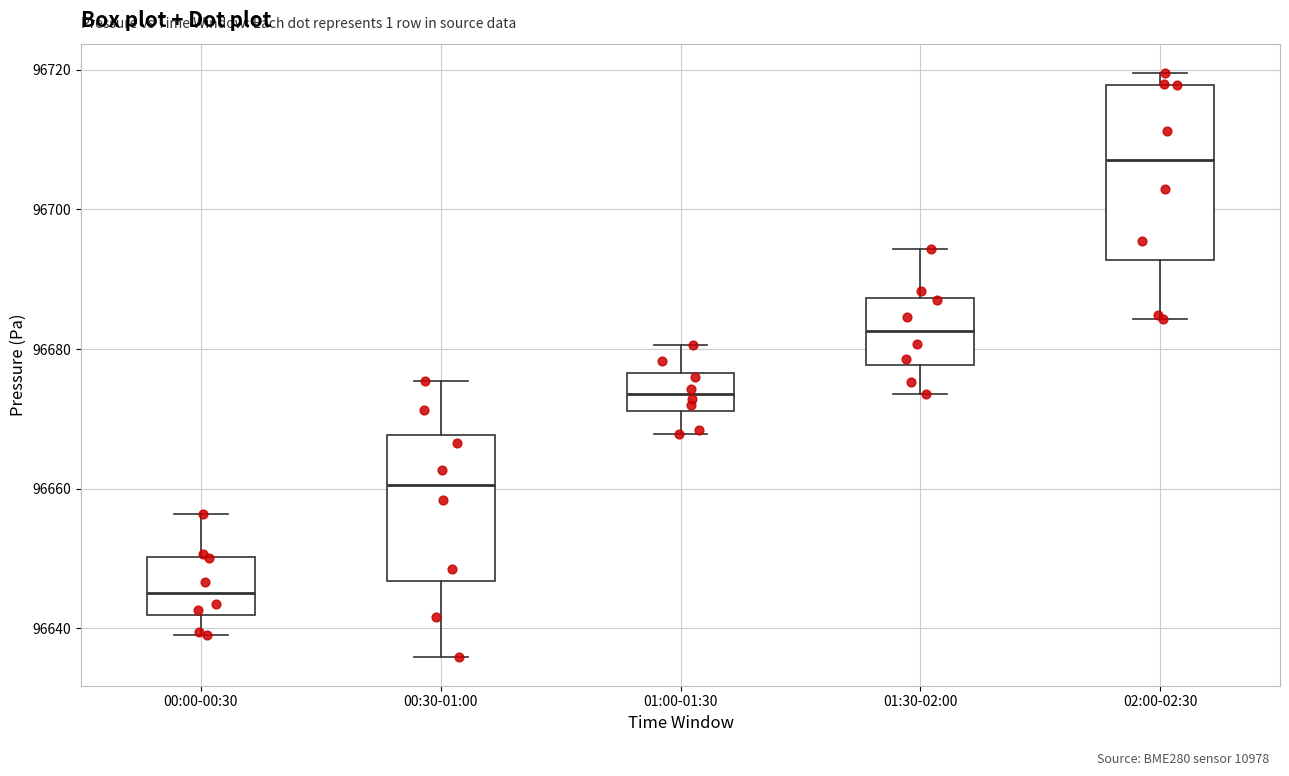

Where is the upper edge of the box for 00:30-01:00 on the y-axis? The values are not printed on the chart, so give them approximately, as read against the axis.

96668